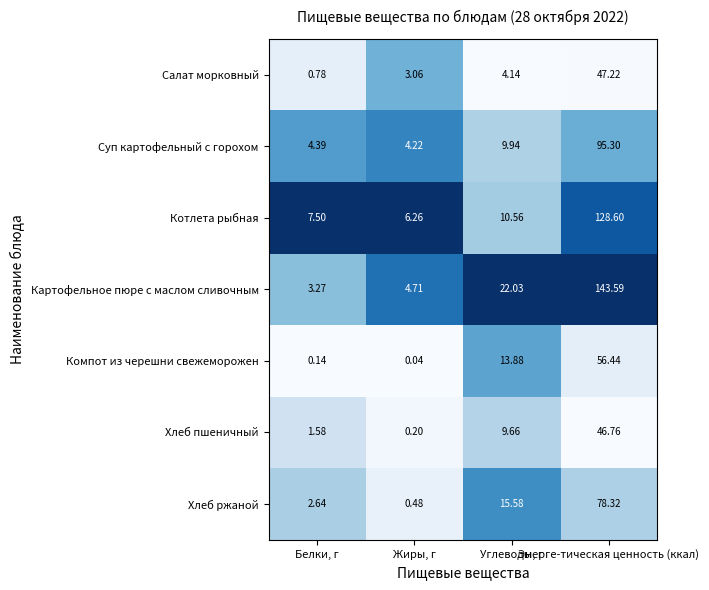

Which series has the widest spread of values?

Картофельное пюре с маслом сливочным